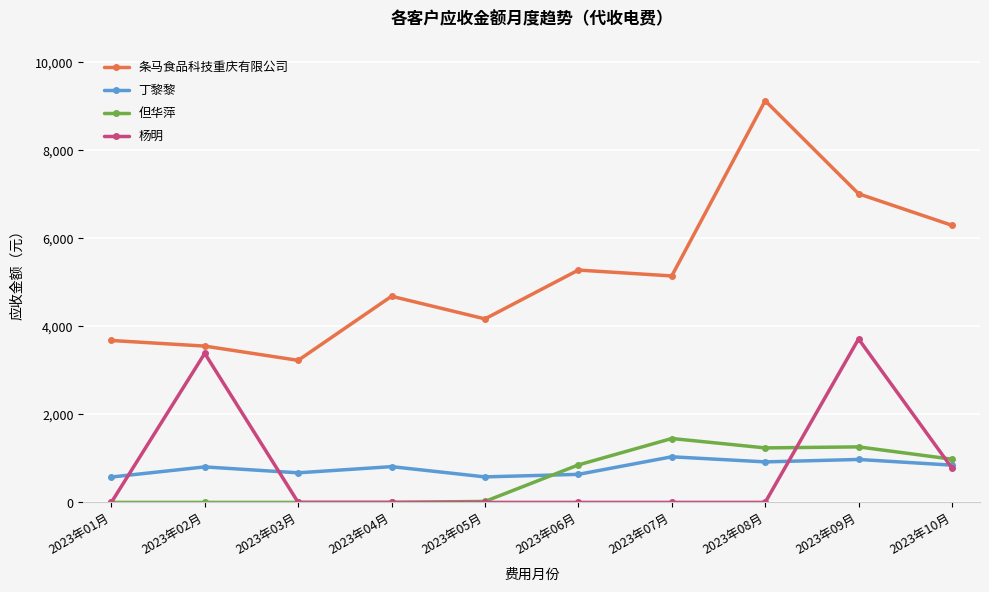

What position from the right is 2023年07月?

4